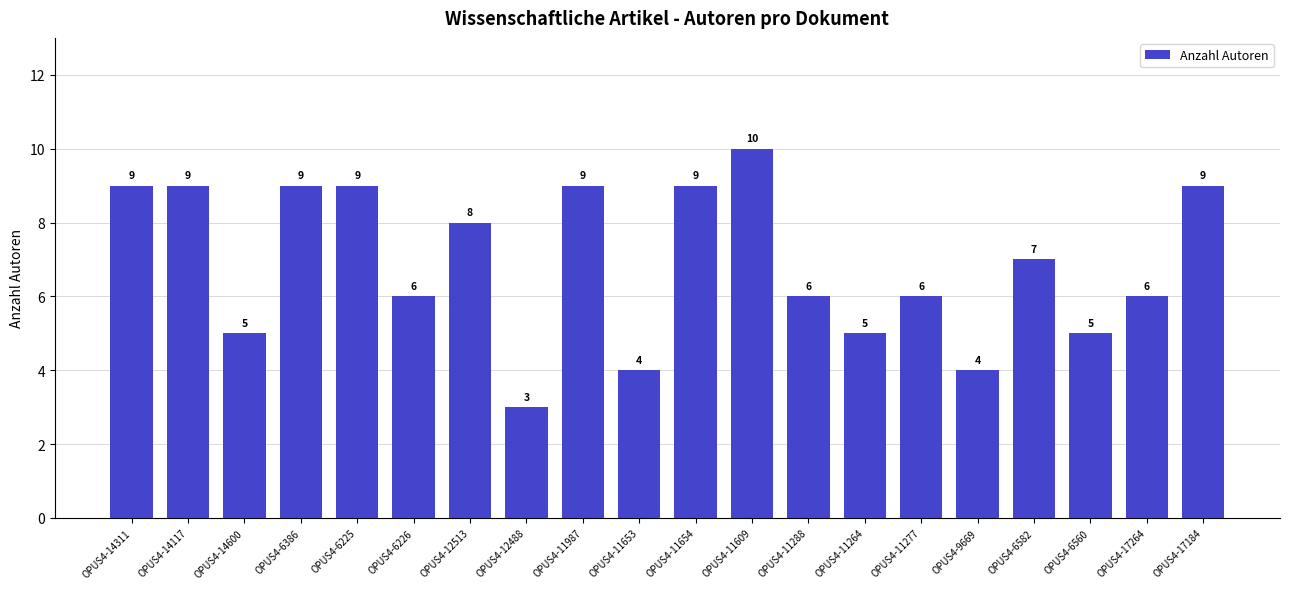

Does the chart contain stacked bars?

No